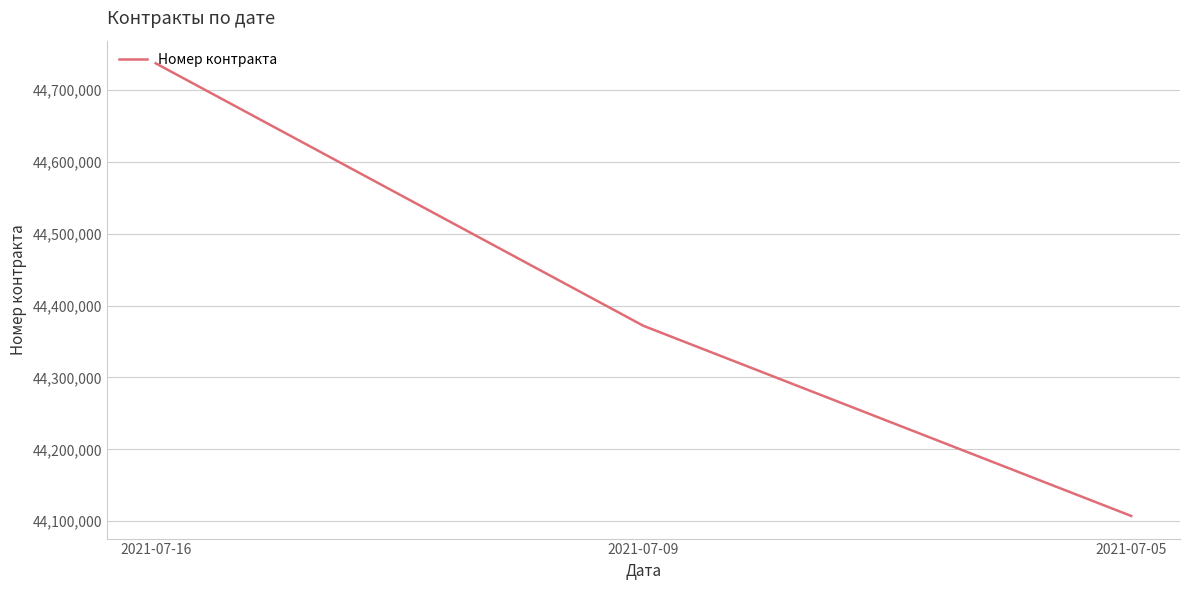

List the labels in order of value, largest first.

2021-07-16, 2021-07-09, 2021-07-05